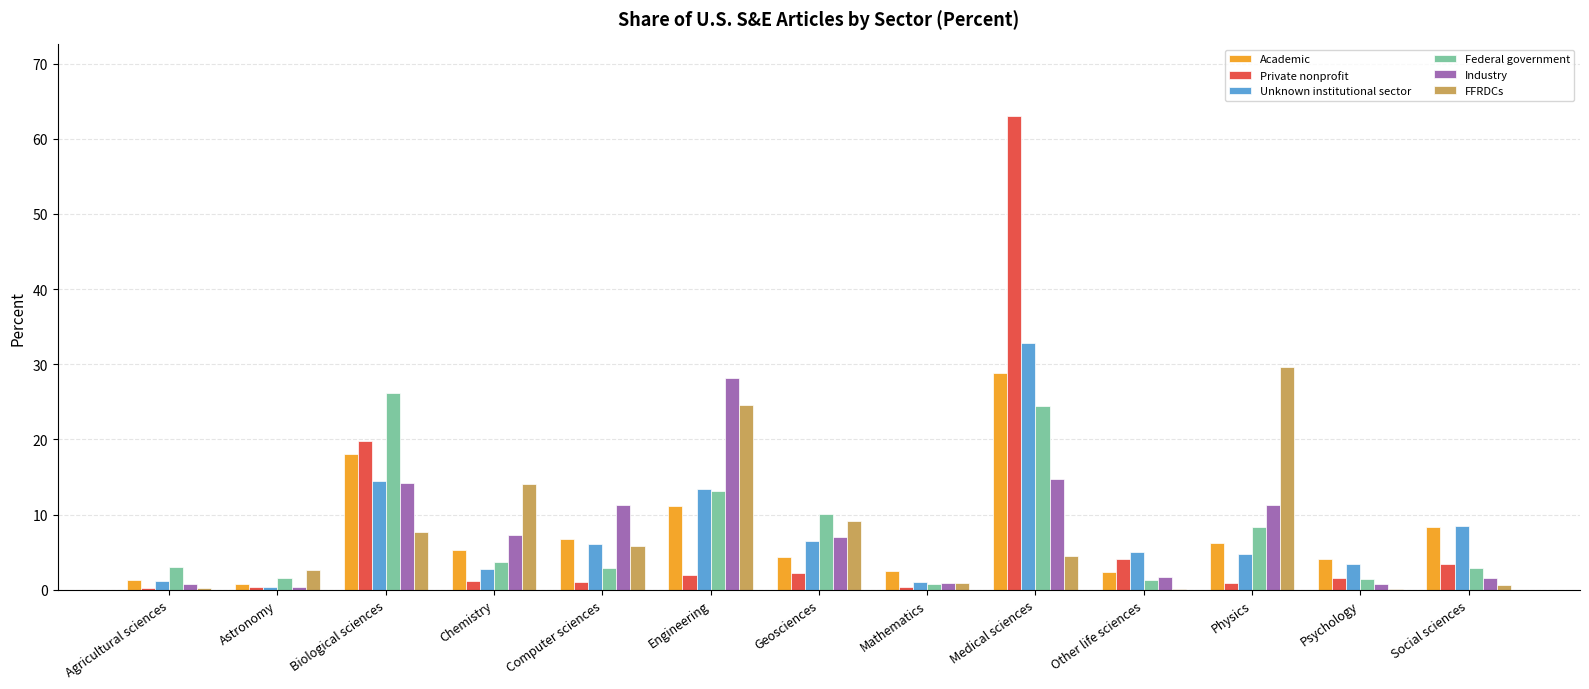

At which category is the sum across all series the highest?

Medical sciences